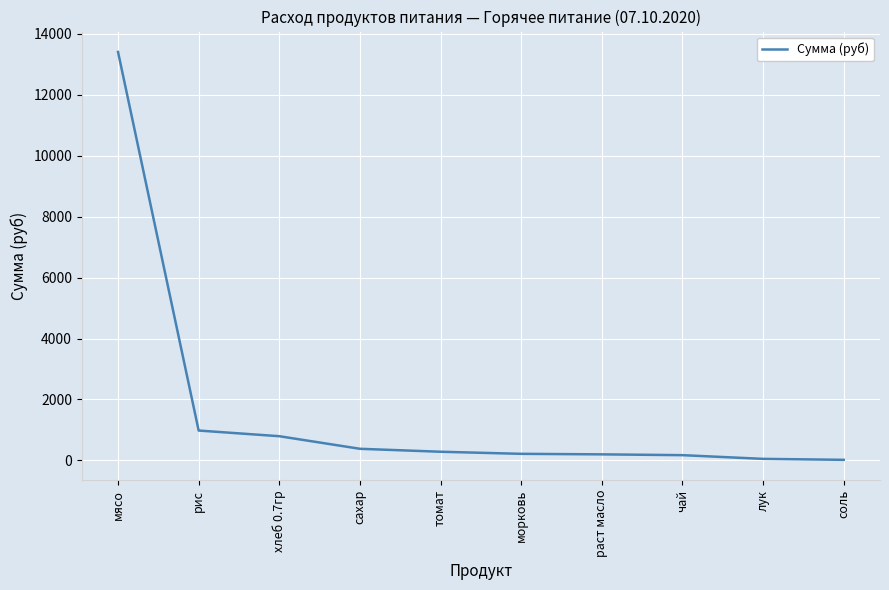

What is the change in value from хлеб 0.7гр to сахар?

-412.6